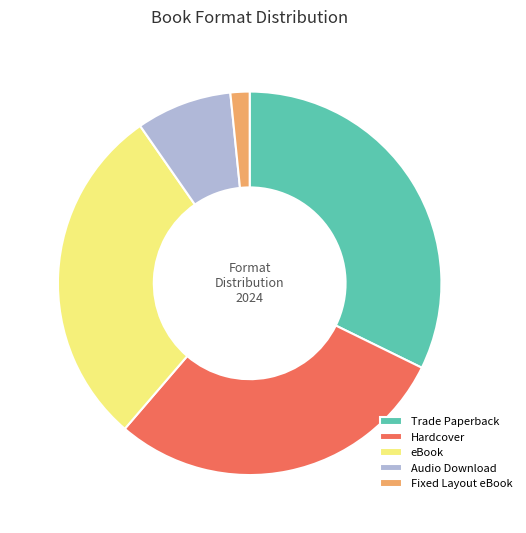

Which has a higher value, Audio Download or Fixed Layout eBook?

Audio Download